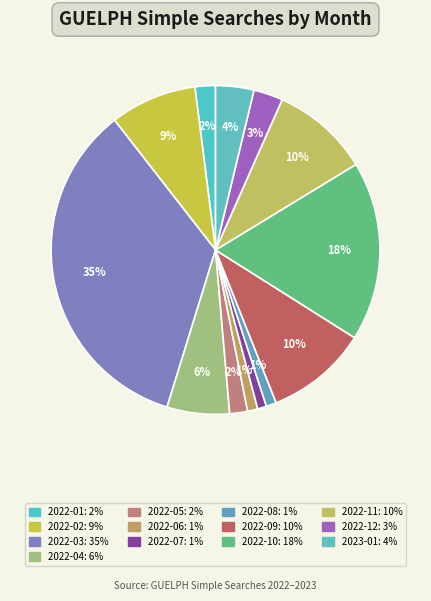

Approximately how many times larger is the value at 2022-08 compared to 2022-11?

0.1